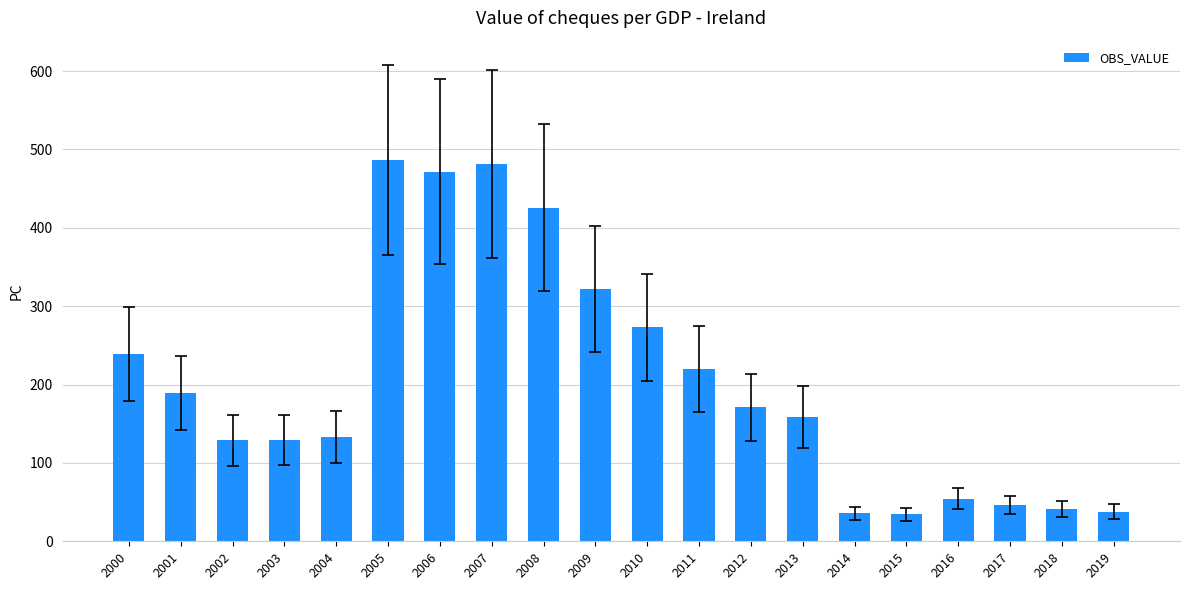

What is the minimum value shown in the chart?

34.4